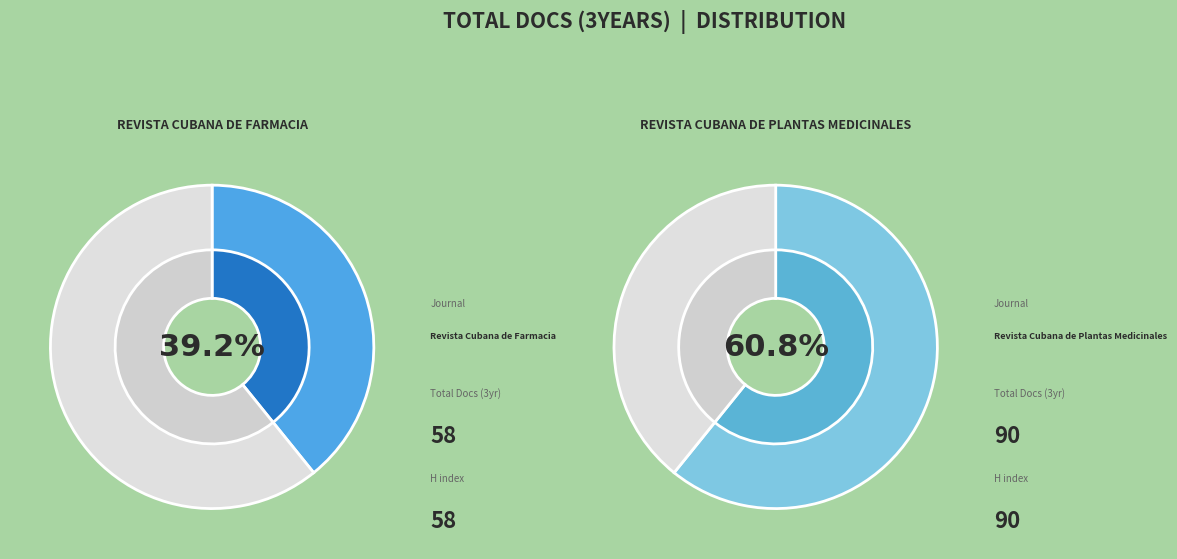

To the nearest percent, what percentage of the pie is Revista Cubana de Farmacia?

39%